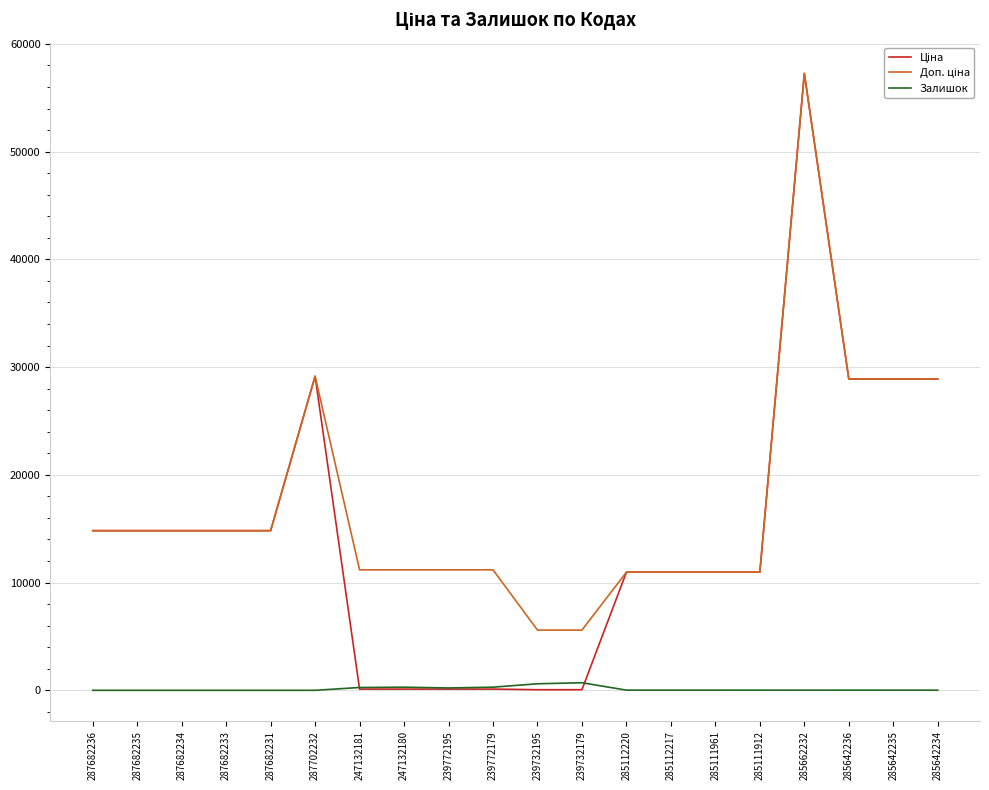

Is it true that Залишок equals 218.0 at 239772195?

True